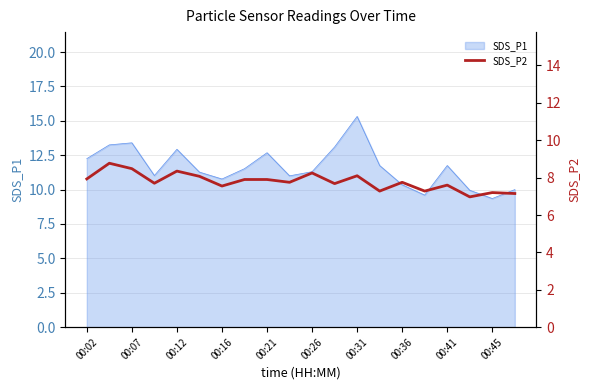

True or false: SDS_P1 has a value of 15.5 at 00:45.

False